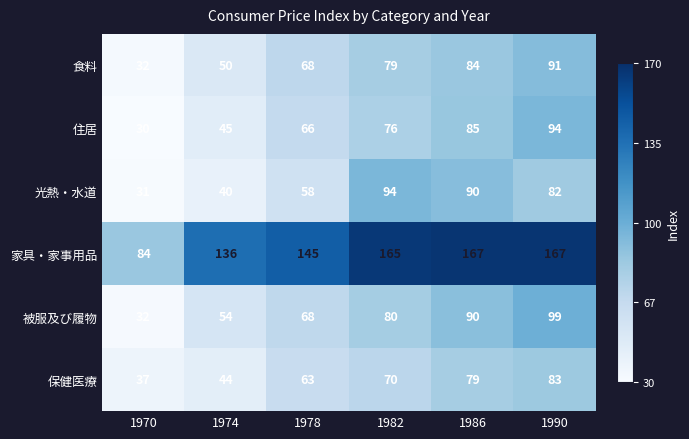

What is the spread (max minus min) of values at 1974?

96